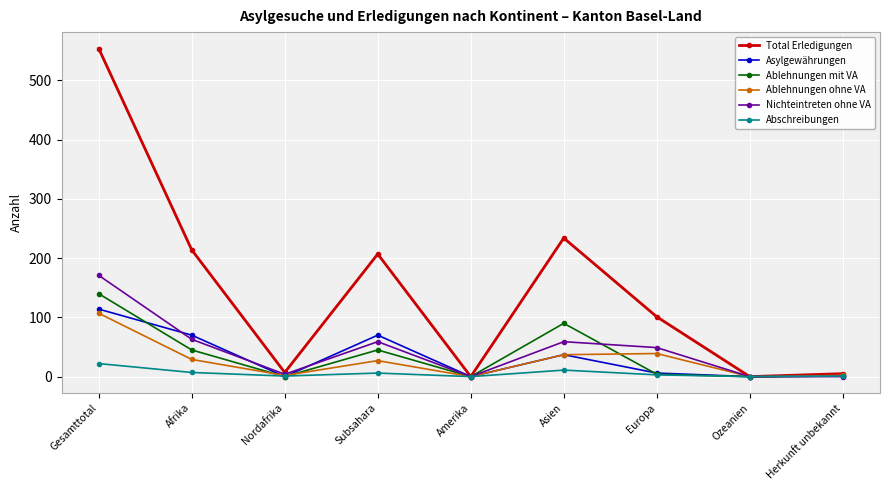

At which category does Total Erledigungen reach its first local valley?

Nordafrika